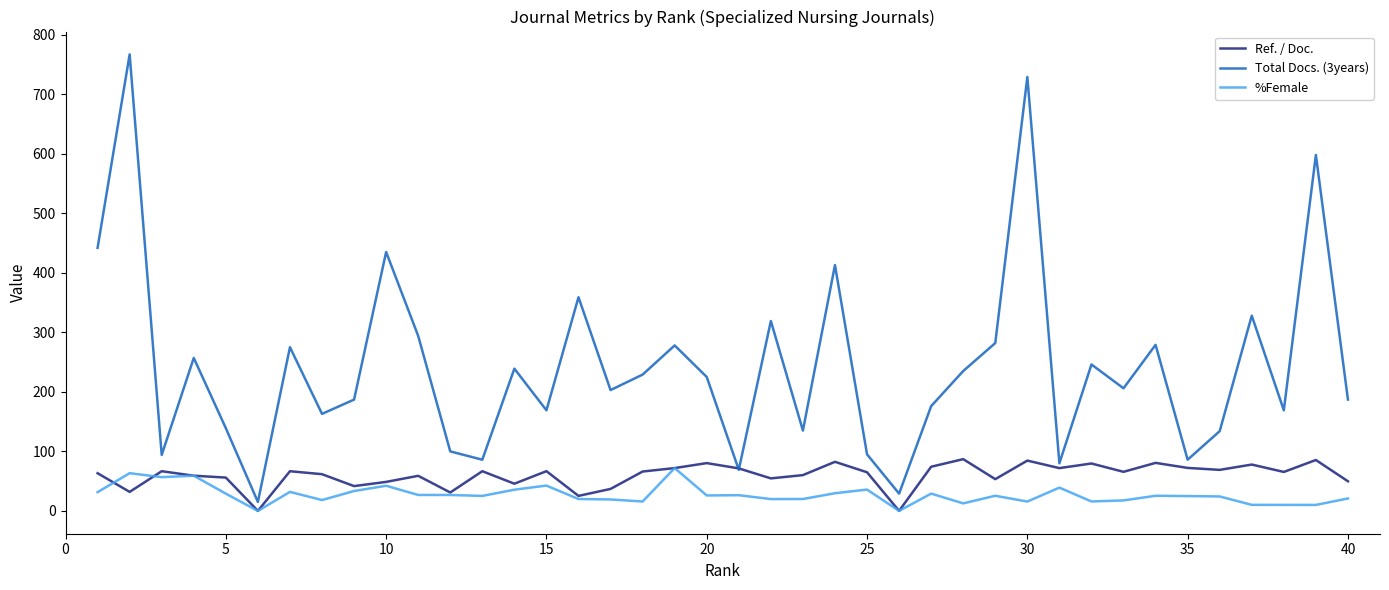

Which series has the largest total across all categories?

Total Docs. (3years)